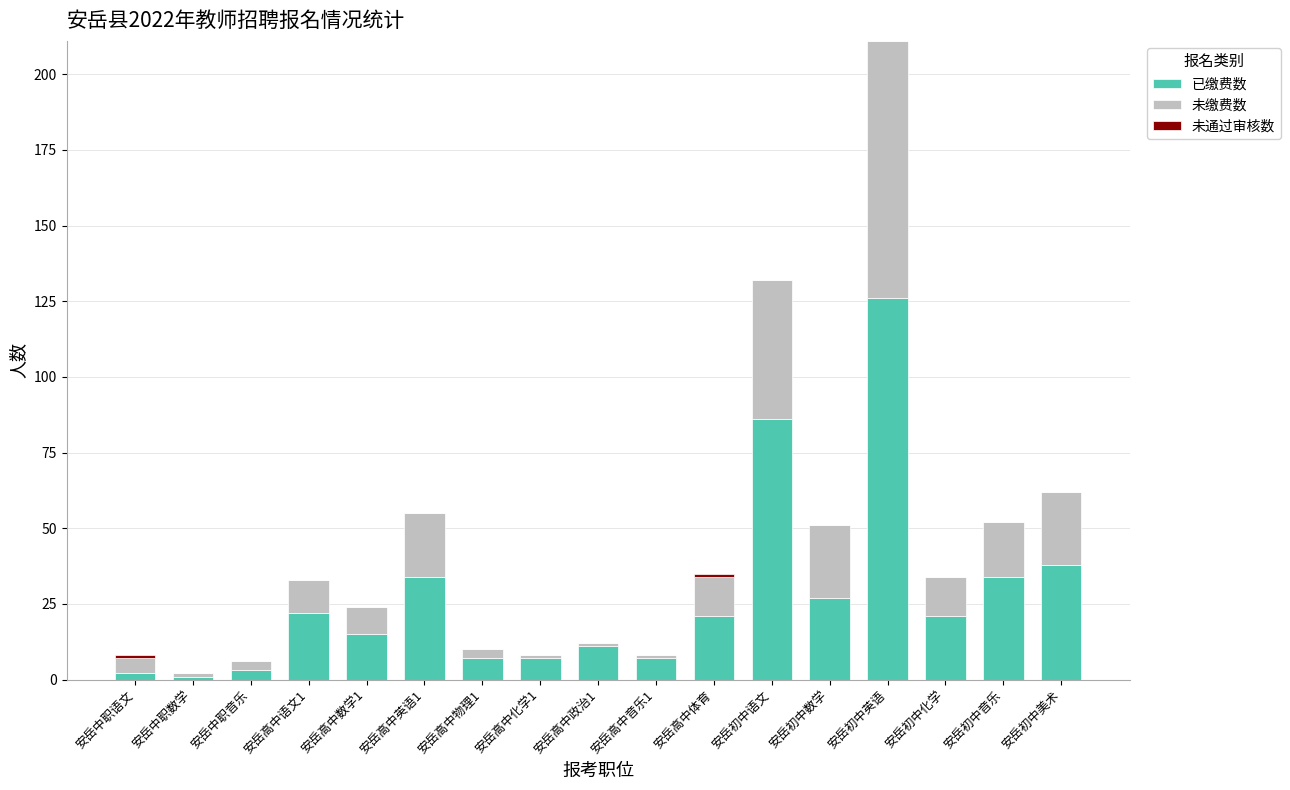

At which category is the sum across all series the highest?

安岳初中英语